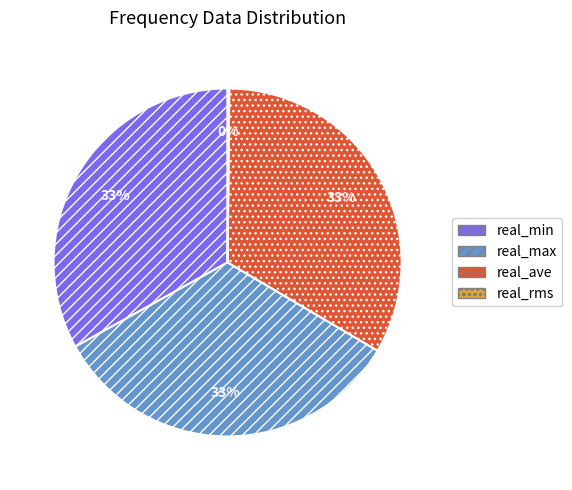

Do real_max and real_ave together represent more than half of the pie?

Yes